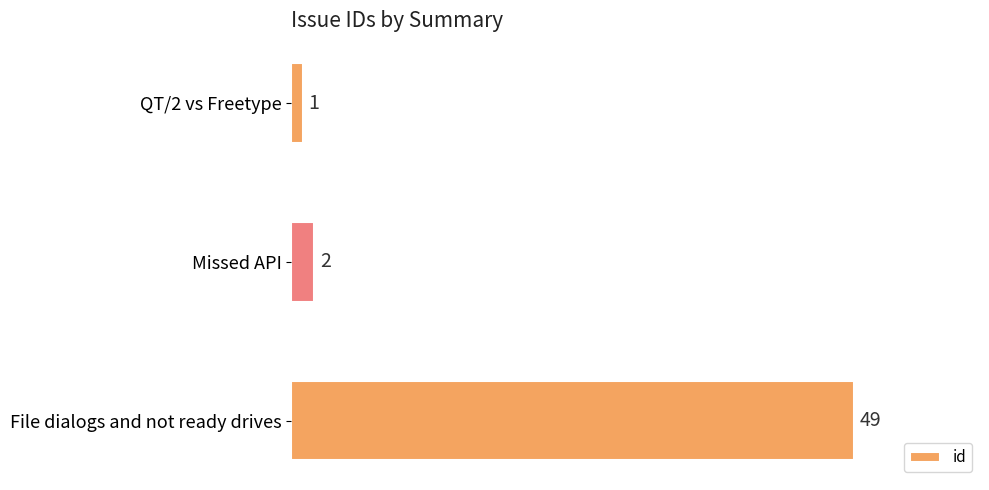

Where is the data nearest to the value 25?

Missed API